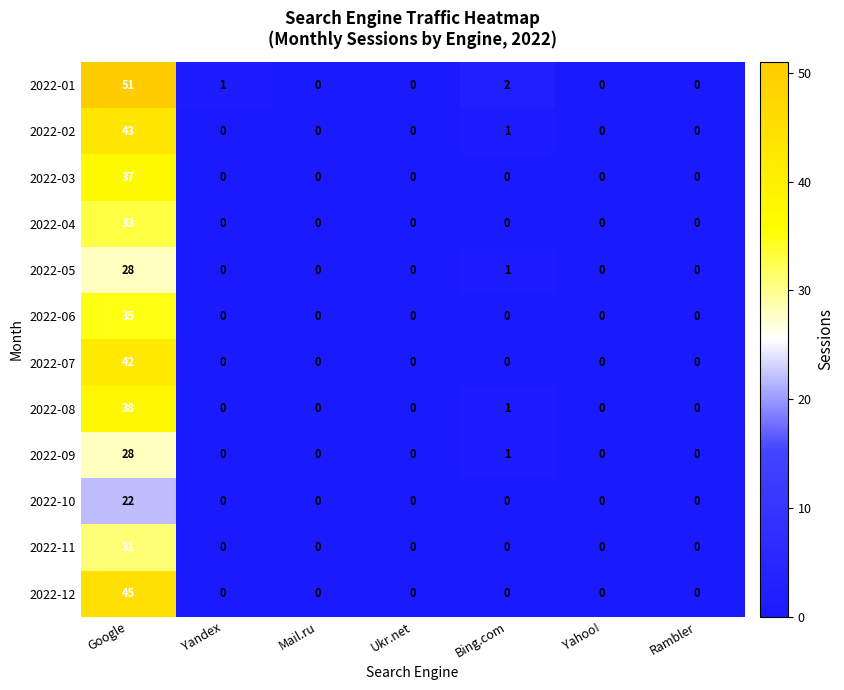

What is the total value across all series at Yandex?

1